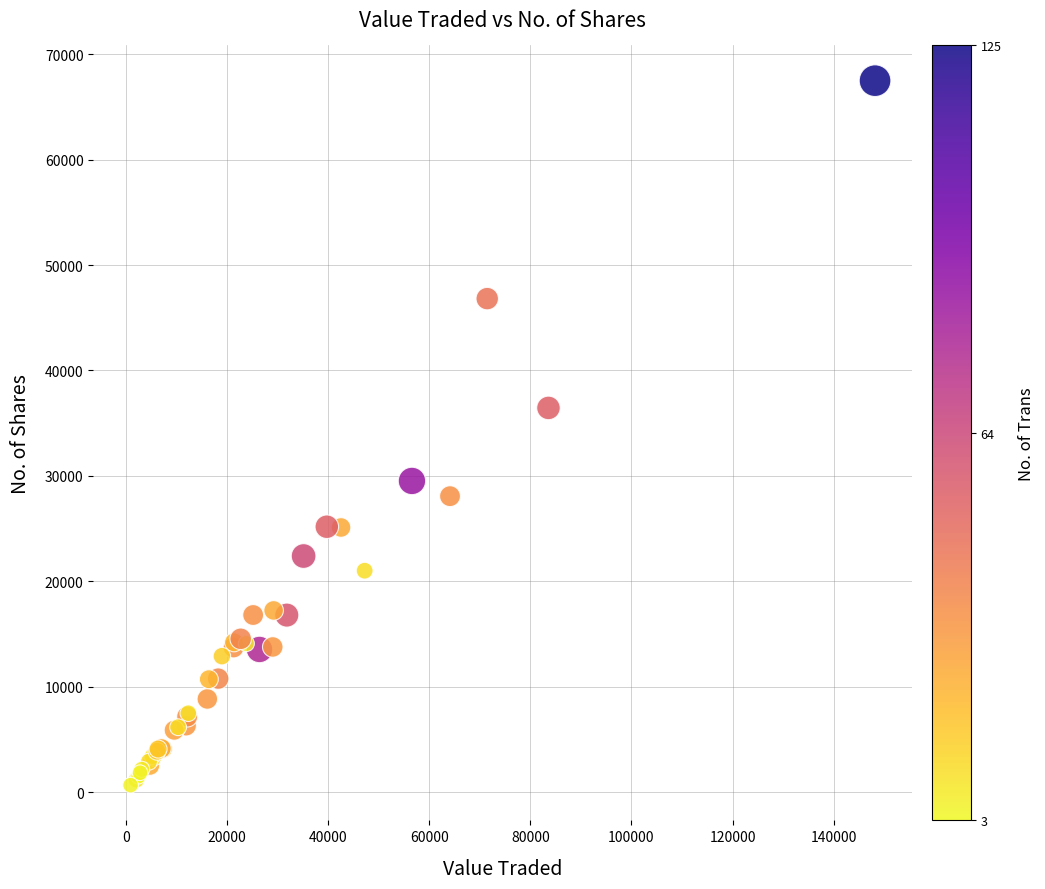

What Y value in the scatter plot is closest to 34076?

36448